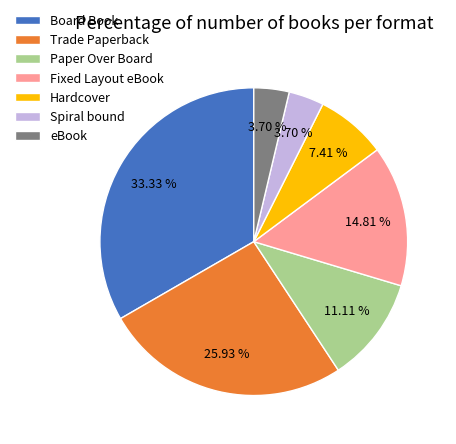

Is Spiral bound the majority of the pie?

No